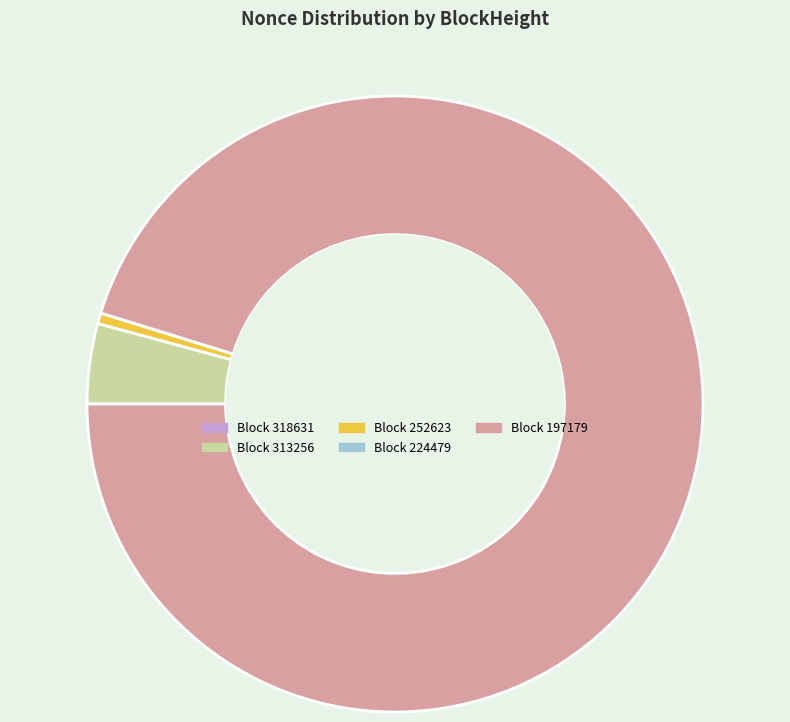

Is there a majority slice in this chart?

Yes